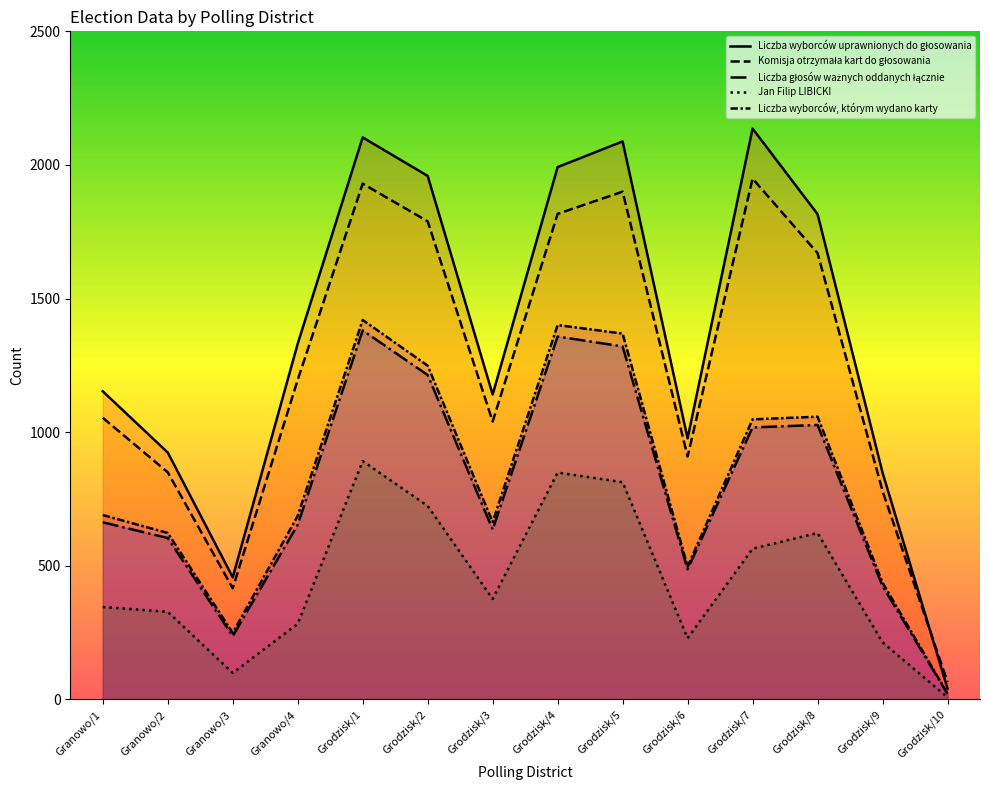

What is the greatest value displayed?

2136